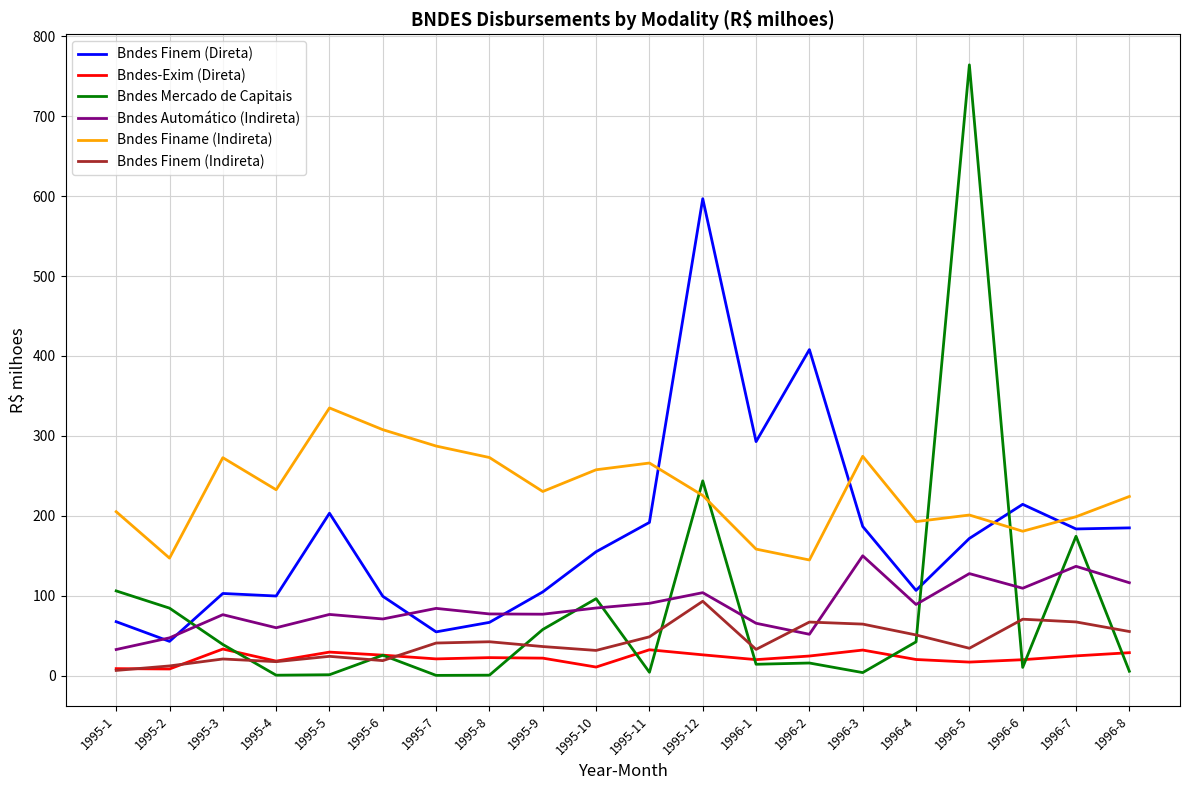

True or false: Bndes-Exim (Direta) and Bndes Finame (Indireta) cross at least once.

False